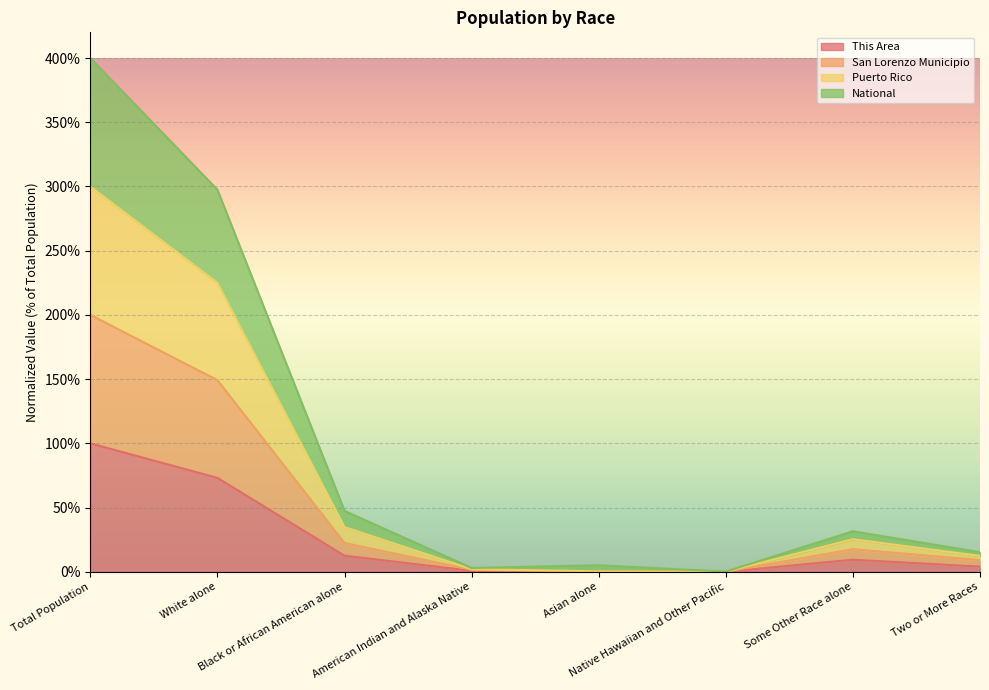

What are all the series names shown in the legend?

This Area, San Lorenzo Municipio, Puerto Rico, National